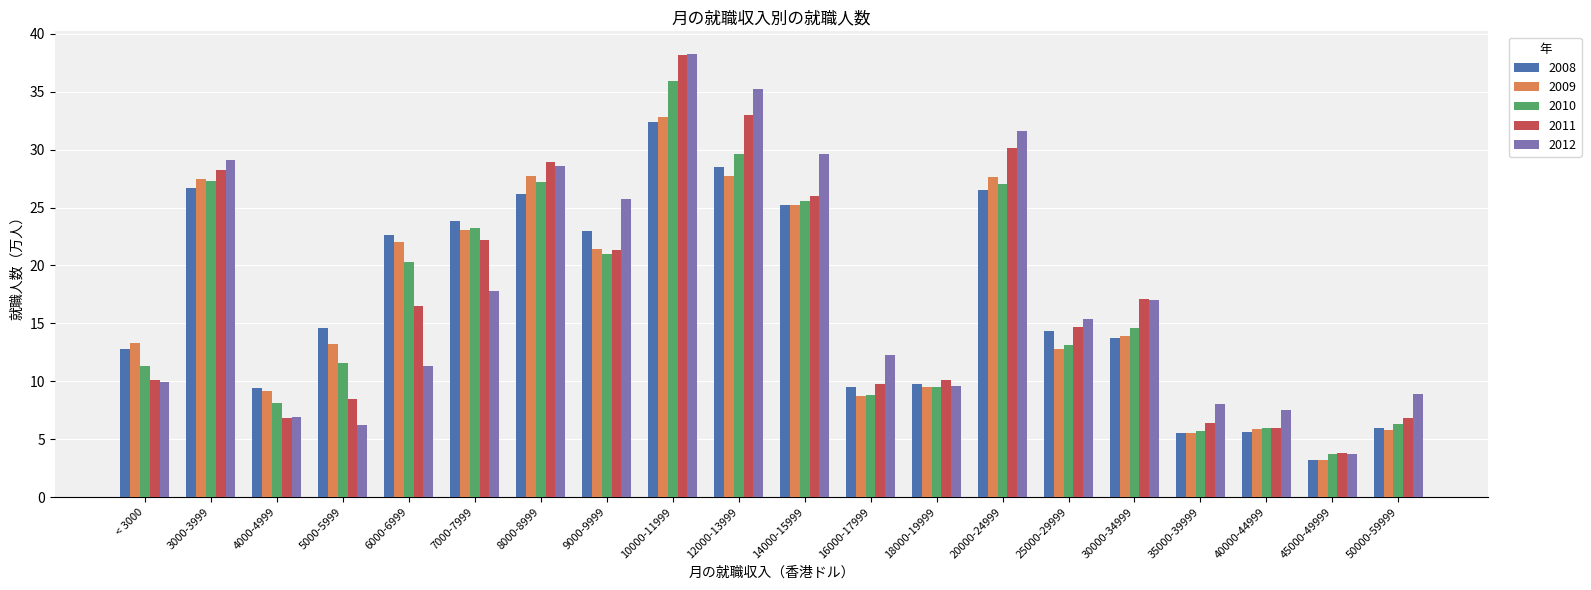

Which series has the largest range (max minus min)?

2012